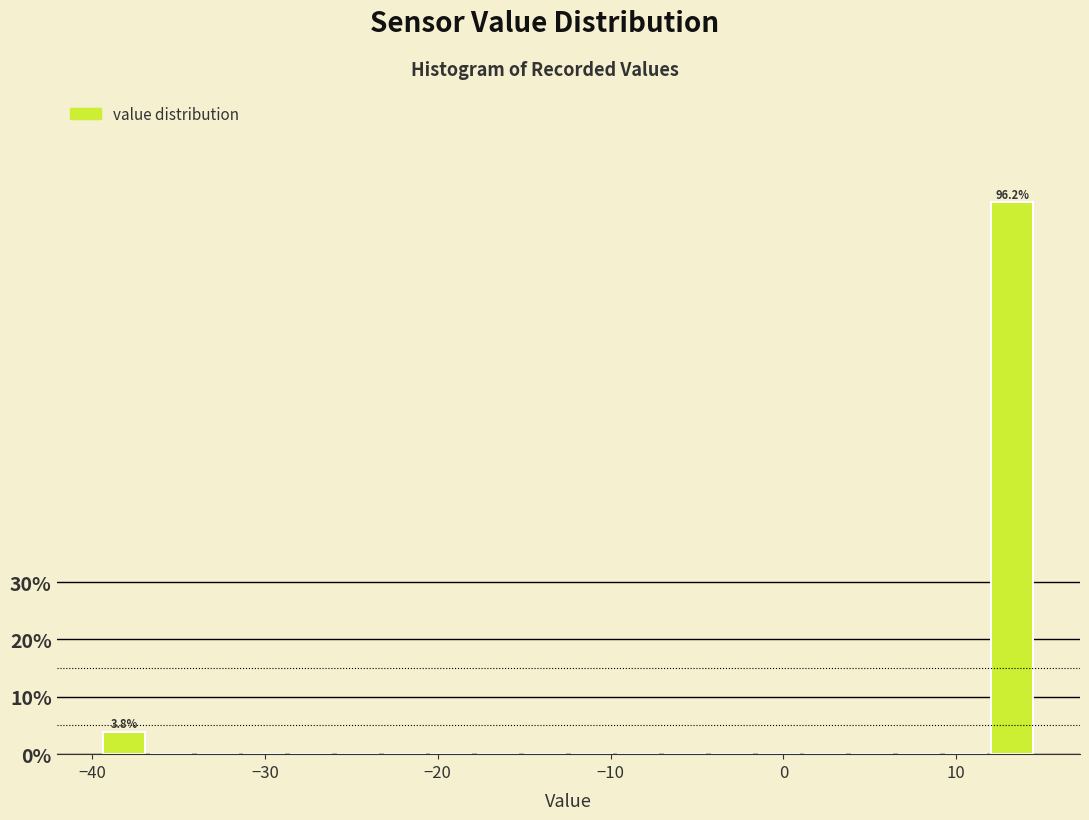

Read against the x-axis, roughly where is the centre of the tallest bar?

13